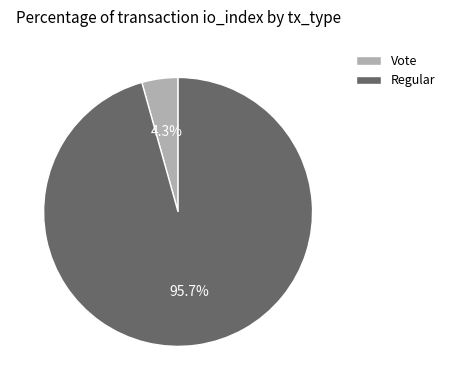

Between Vote and Regular, which is larger?

Regular